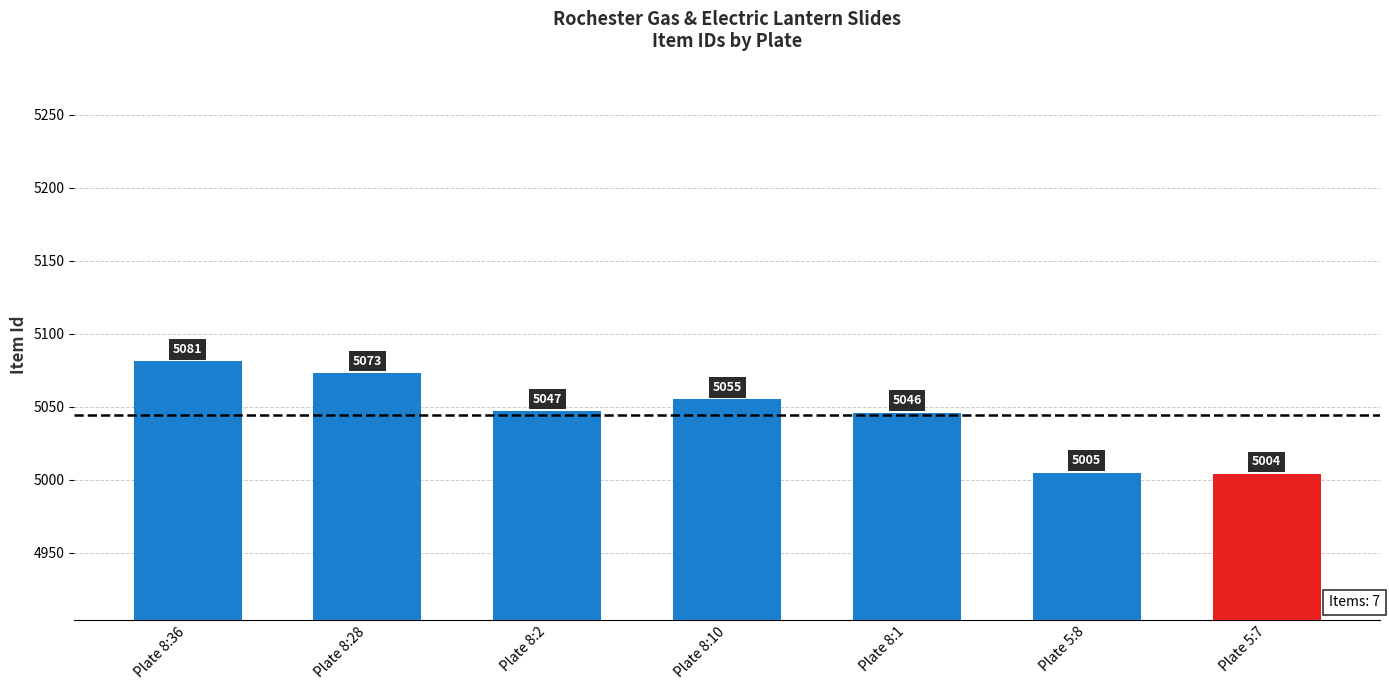

How many categories are shown in the chart?

7